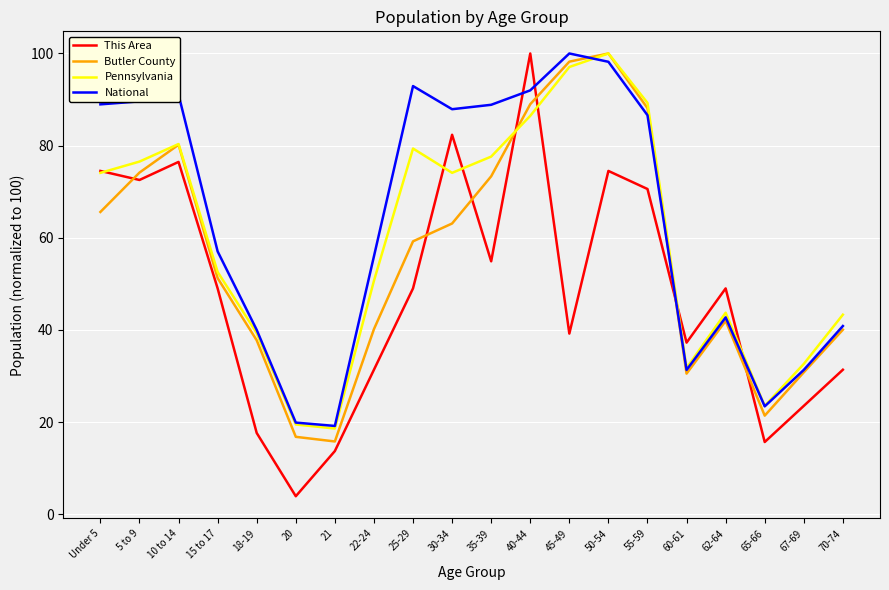

Which series has the widest spread of values?

This Area